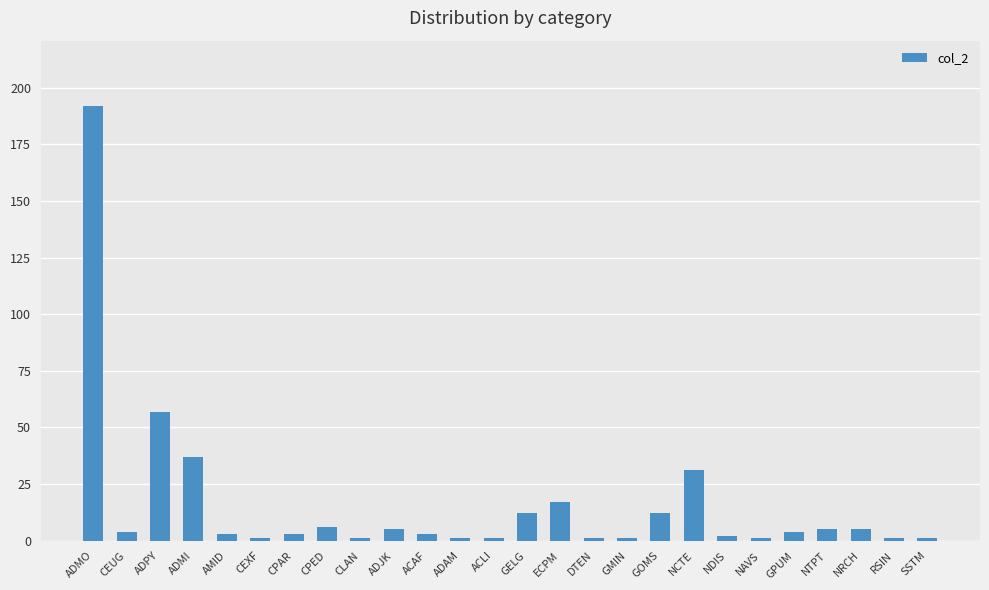

What is the greatest value displayed?

192